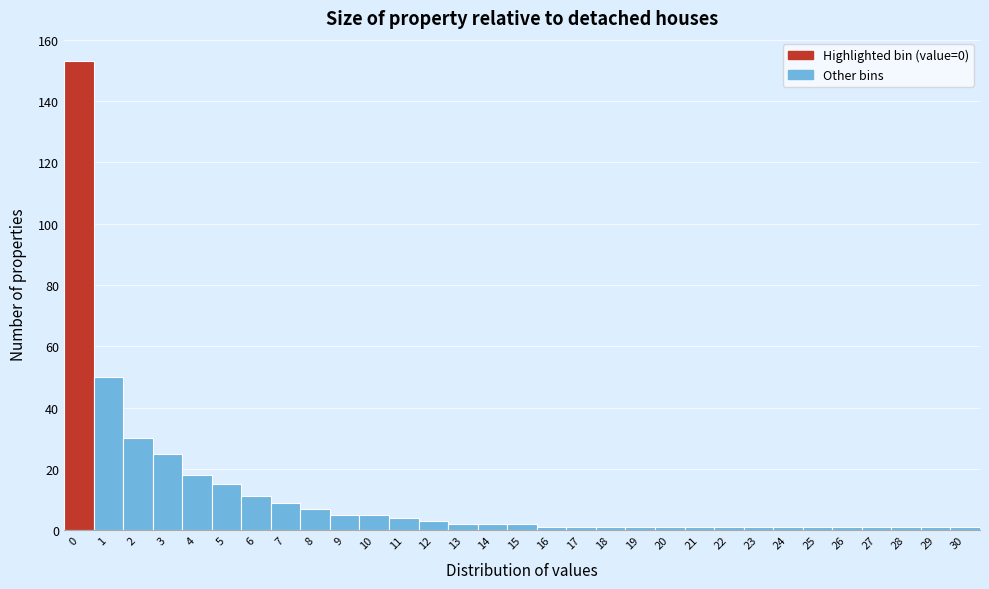

What is the maximum value shown in the chart?

153